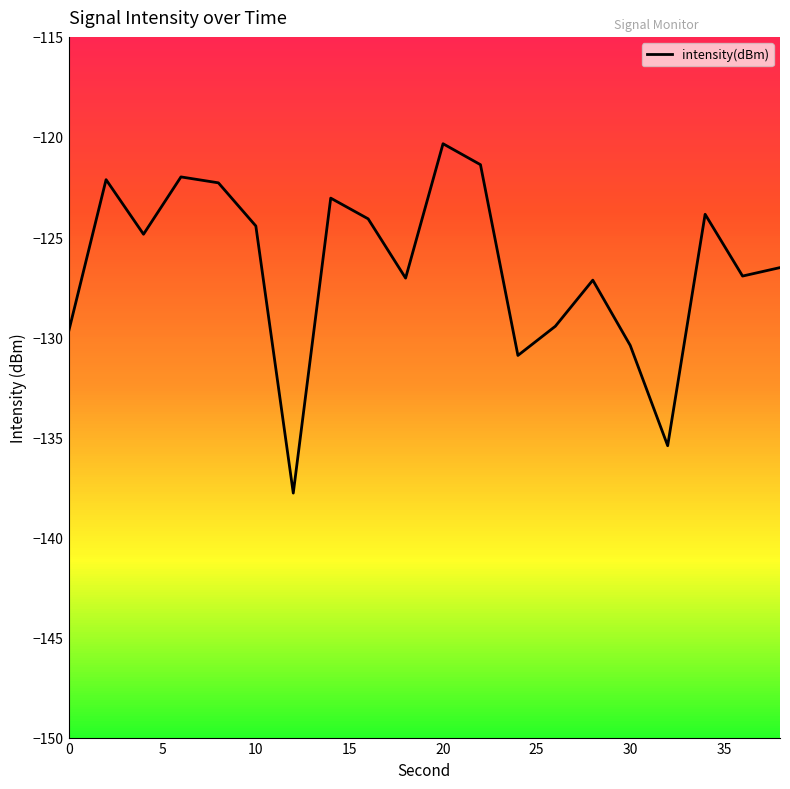

Does the chart display data point markers on the line(s)?

No